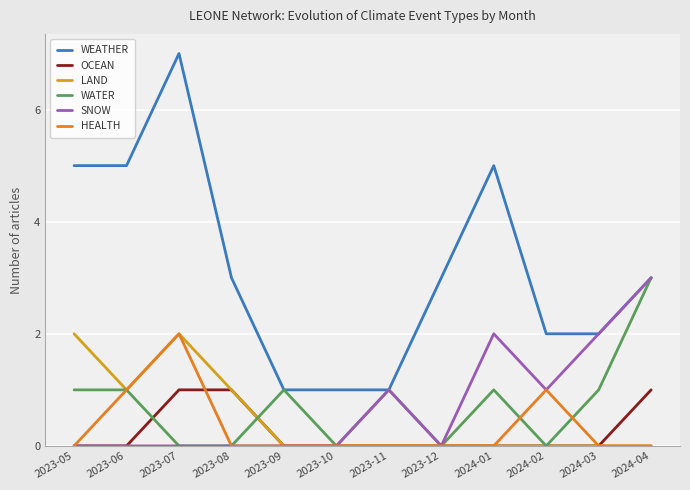

Which series has the widest spread of values?

WEATHER